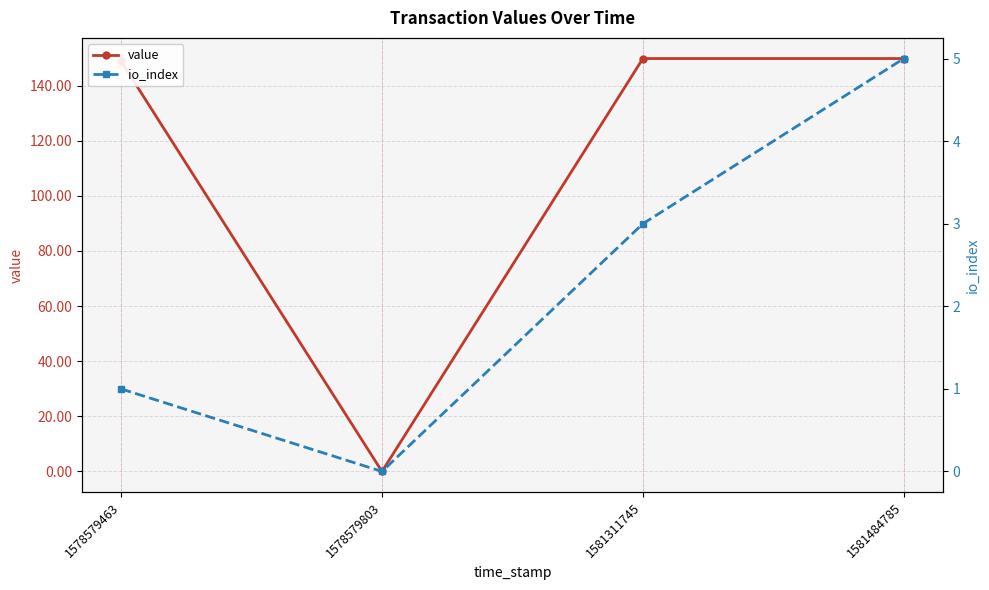

Read the io_index value at 1581484785.

5.0